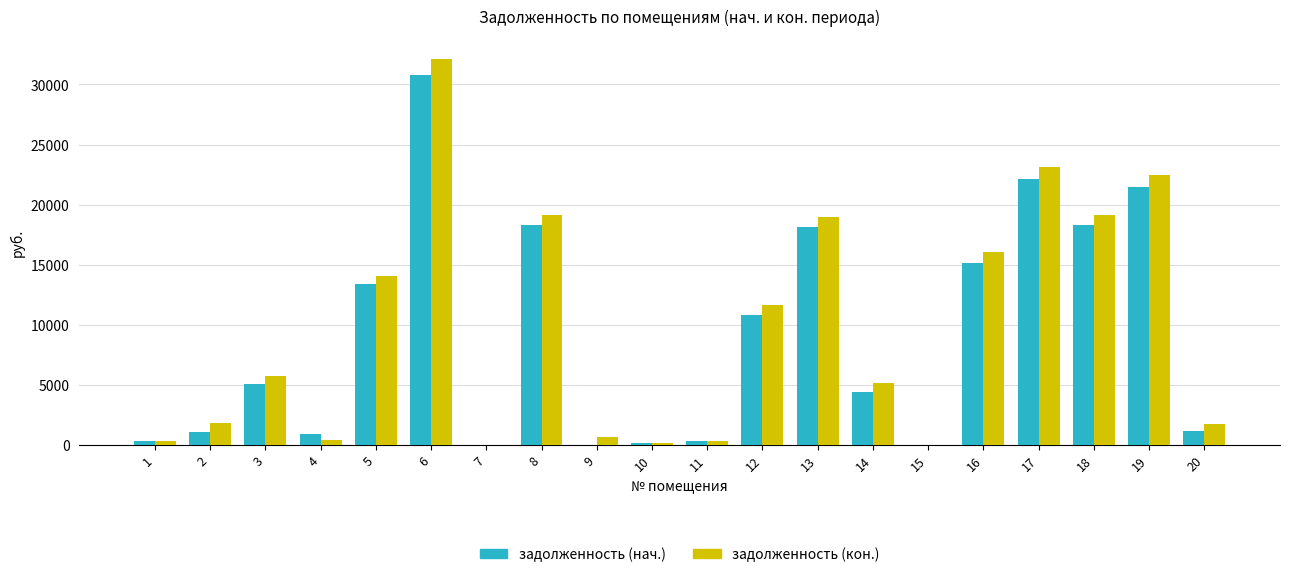

What is the sum of the задолженность (кон.) values at 2 and 8?

20914.0